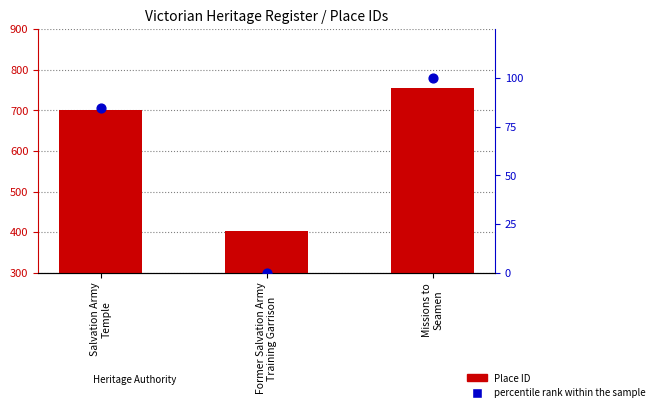

Which series reaches the maximum Y coordinate?

Place ID